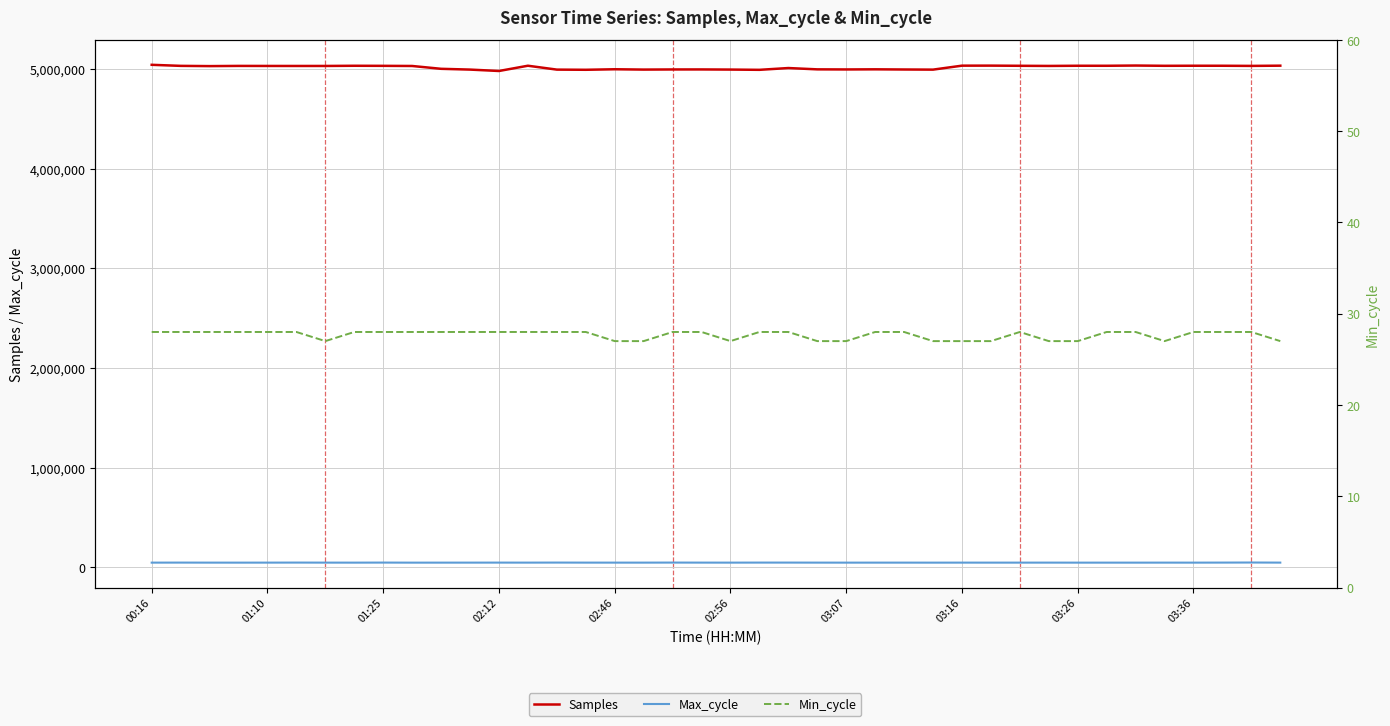

Which series has the widest spread of values?

Samples